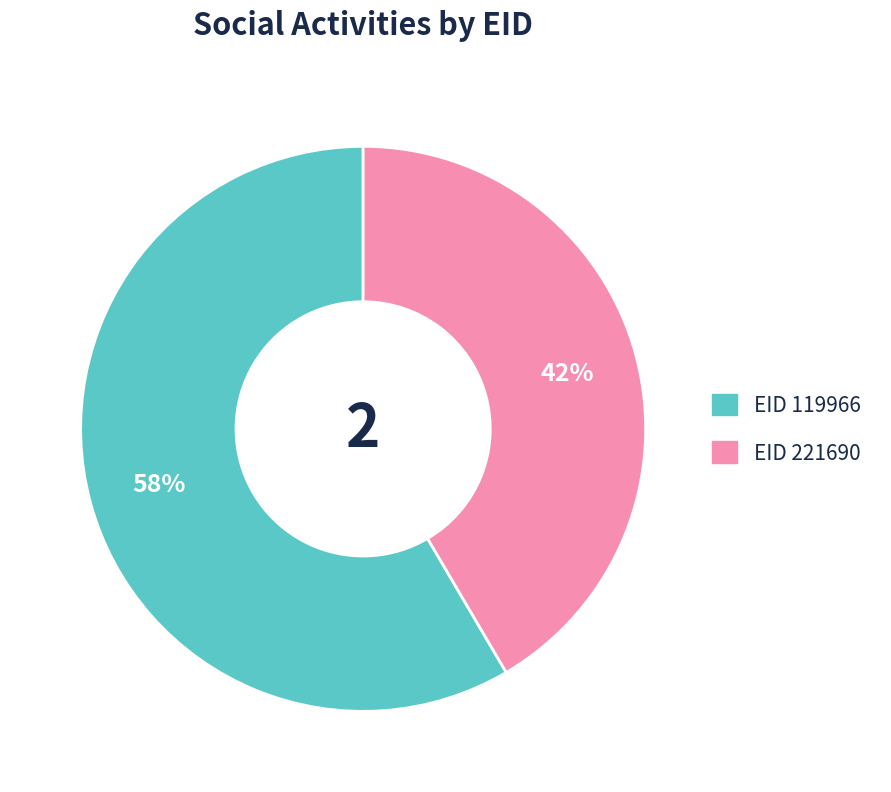

To the nearest percent, what is the average slice percentage?

50%